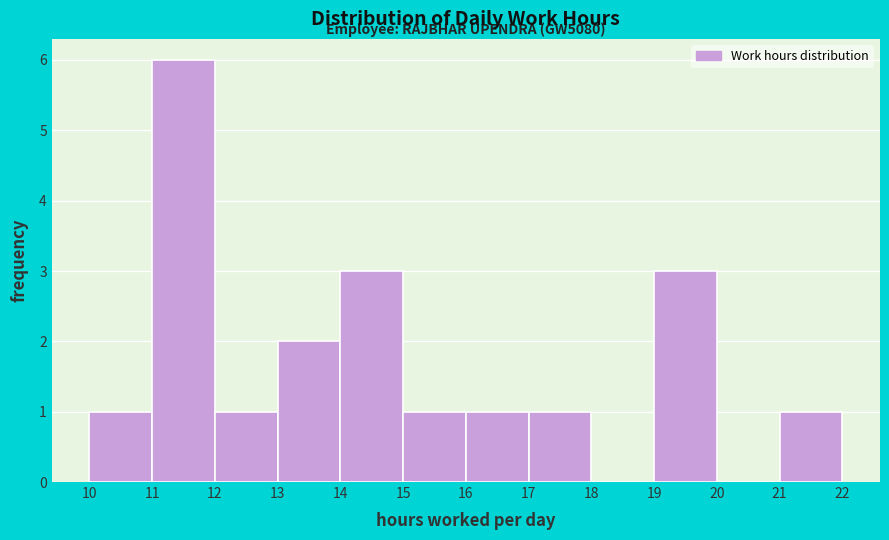

Which range on the x-axis has the tallest bar?

11 to 12